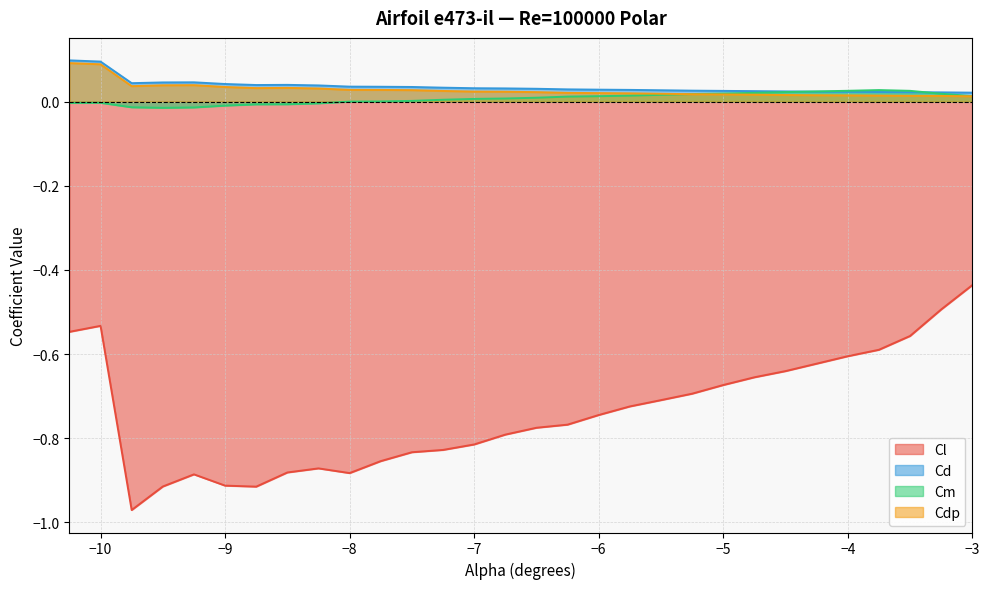

What are all the series names shown in the legend?

Cl, Cd, Cm, Cdp